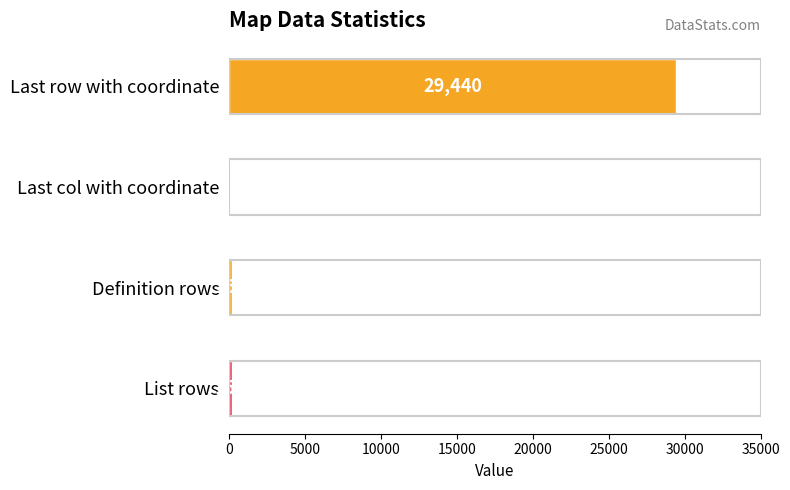

The value at List rows is 158. True or false?

True